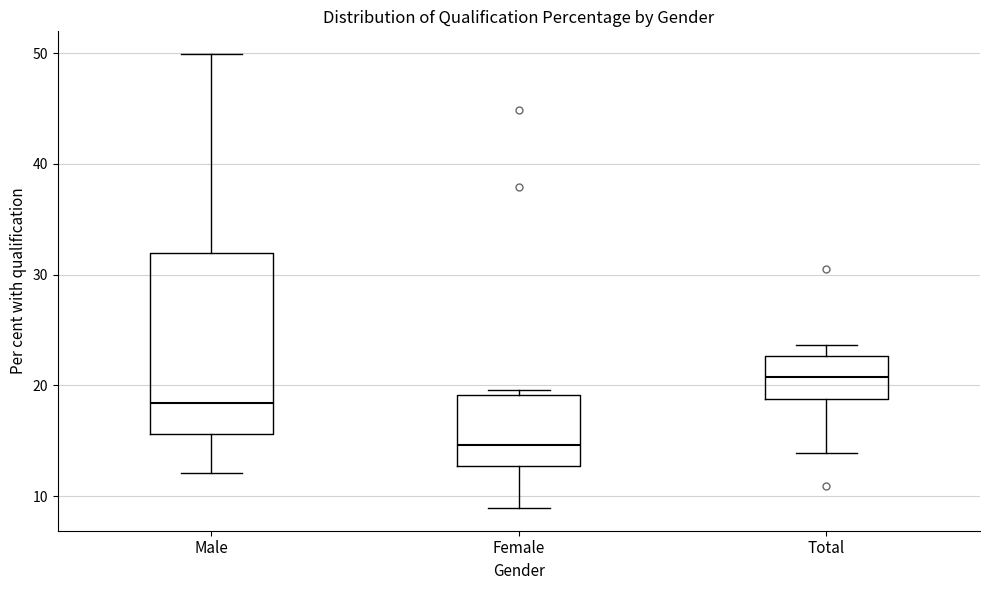

Which box has the lowest median line?

Female